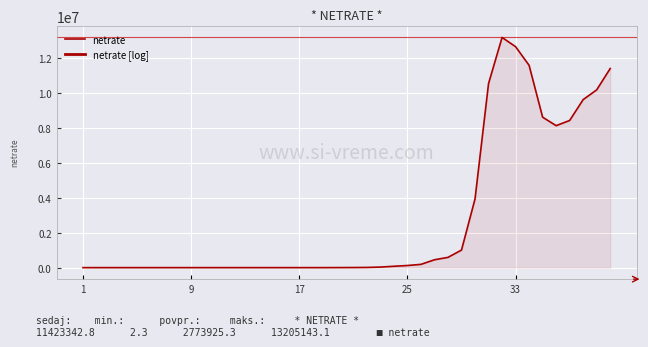

Where is the data nearest to the value 6602572?

35